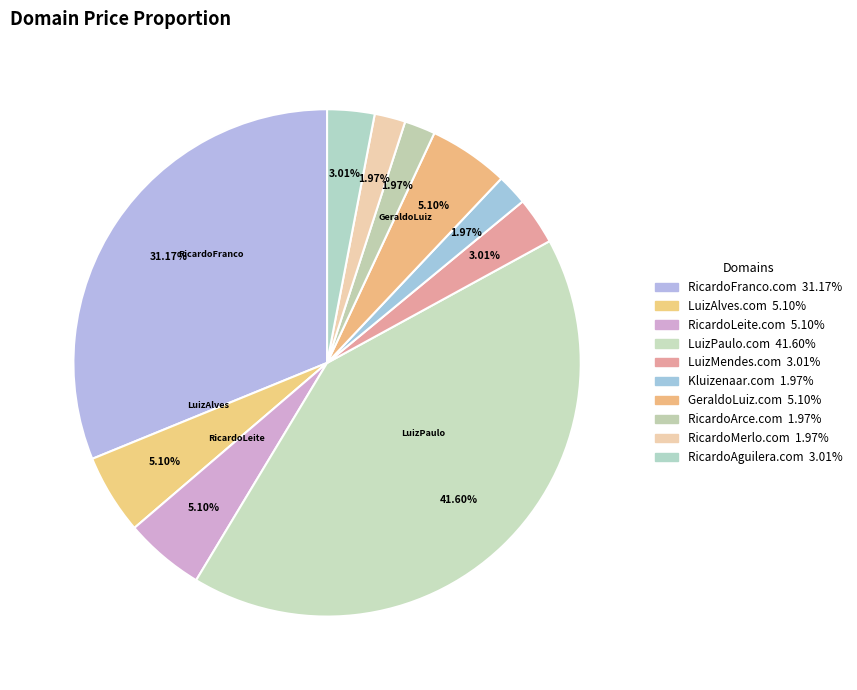

How many slices are in this pie chart?

10